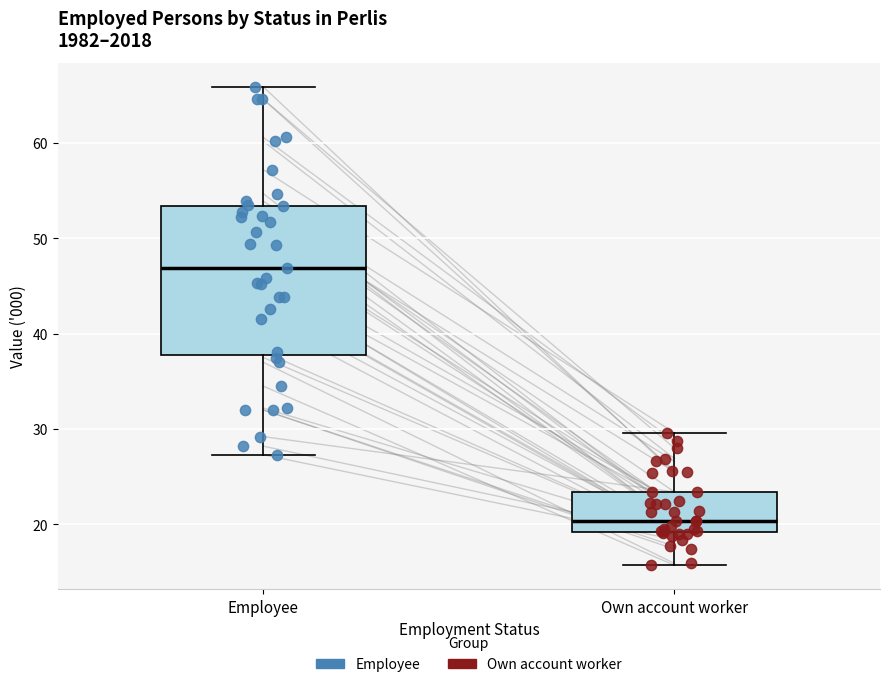

Comparing the boxes themselves (not the whiskers), which one is the tallest?

Employee